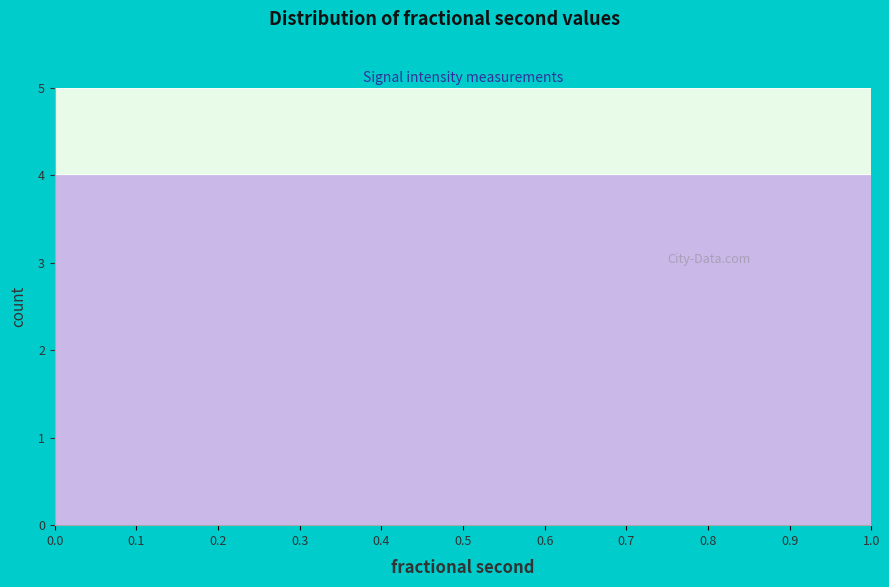

Reading left to right, list every bar in this chart as the range it spans on the x-axis followed by its height. The values are not printed on the chart, so give them approximately, as read against the axis.

0.0 to 0.1: 4
0.1 to 0.2: 4
0.2 to 0.3: 4
0.3 to 0.4: 4
0.4 to 0.5: 4
0.5 to 0.6: 4
0.6 to 0.7: 4
0.7 to 0.8: 4
0.8 to 0.9: 4
0.9 to 1.0: 4